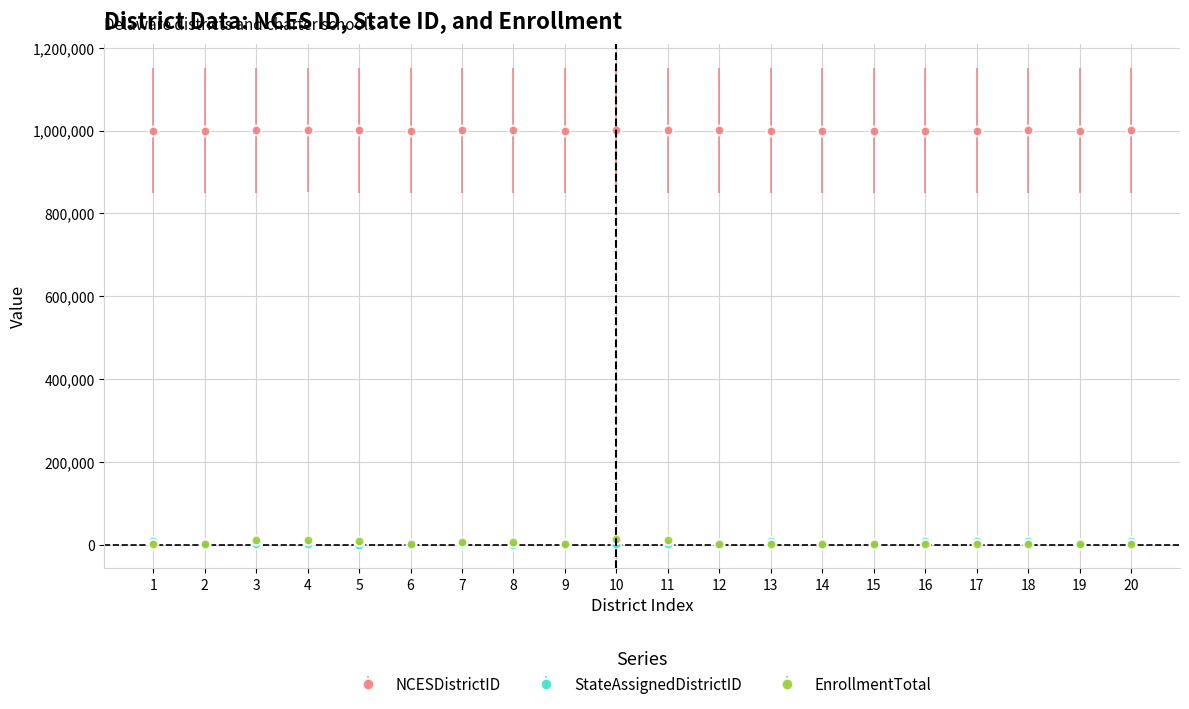

Which series has the largest total across all categories?

NCESDistrictID